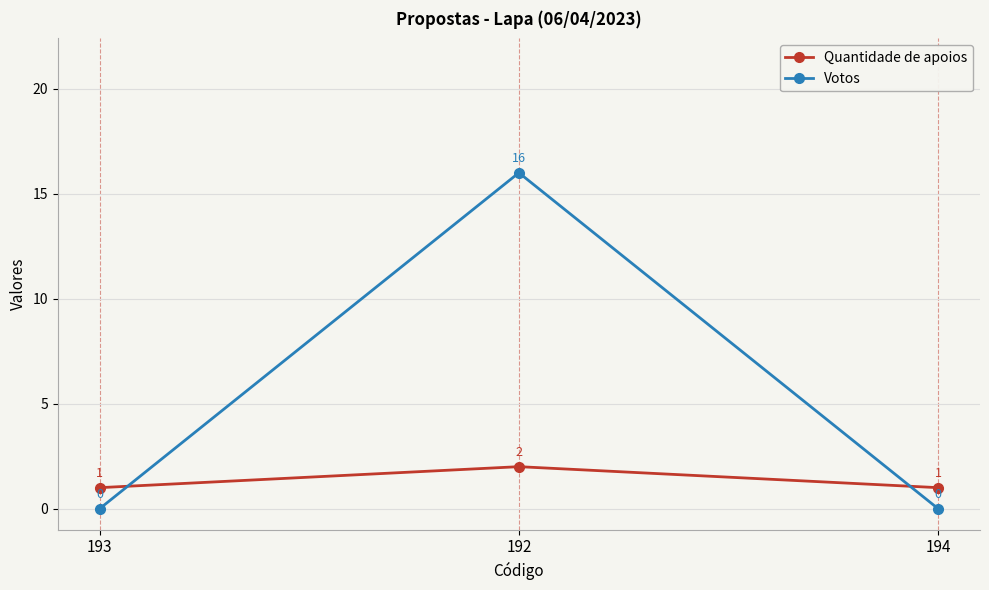

The Quantidade de apoios series shows 1 at 192. True or false?

False